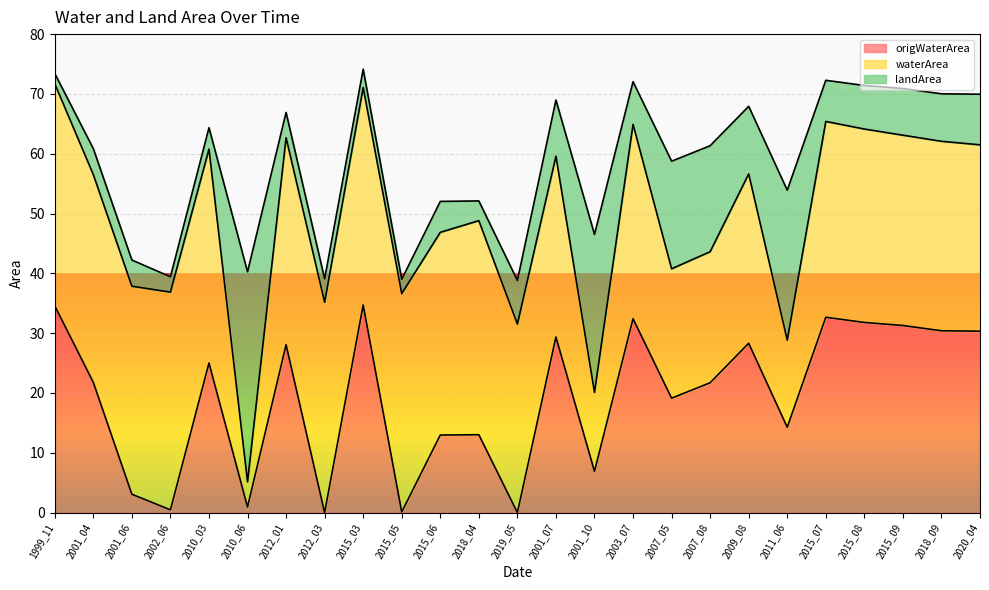

At which label does landArea first exceed 7?

2010_06